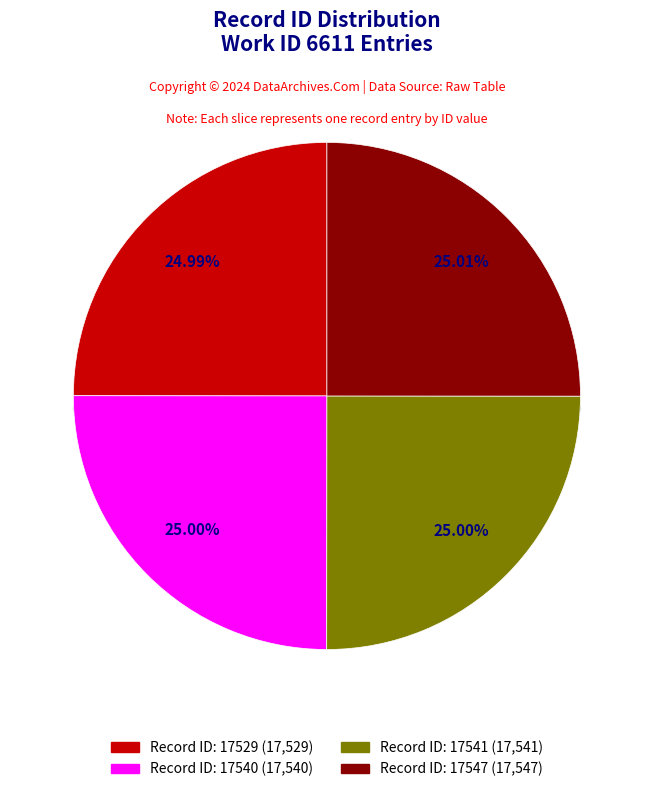

How many segments does this pie chart have?

4